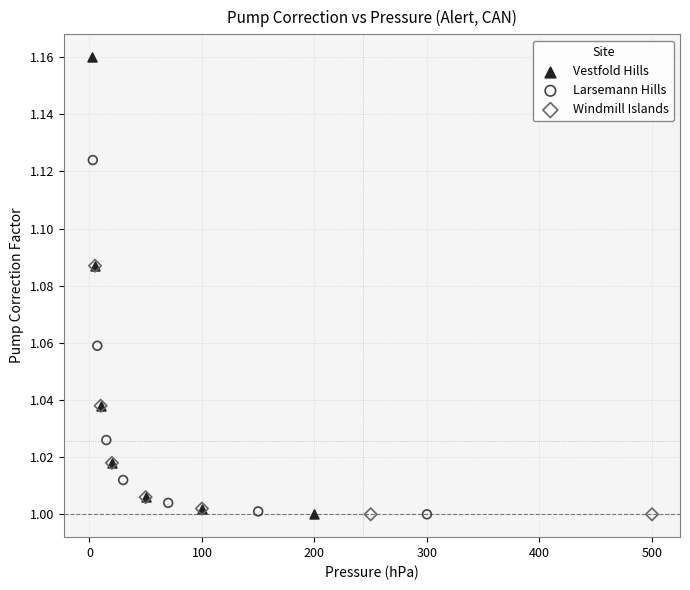

Which series has the widest spread of Y values?

Vestfold Hills